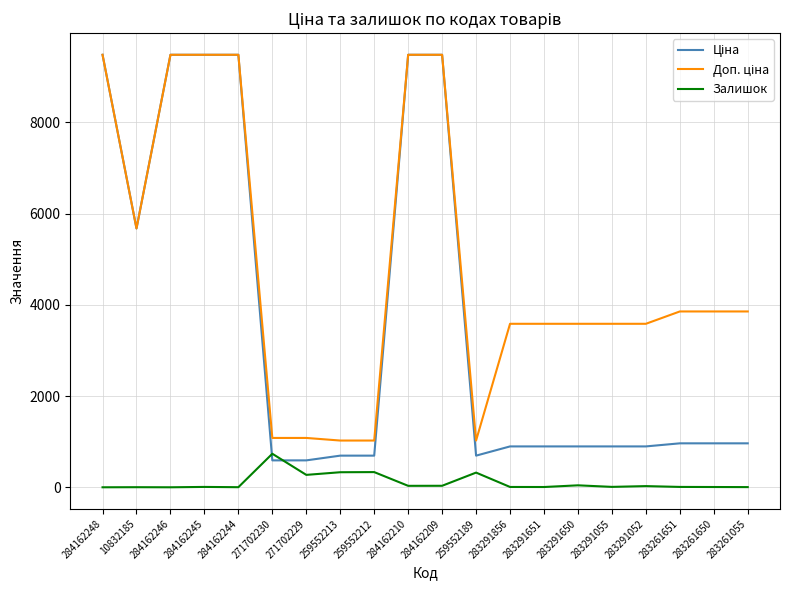

What is the maximum value for Залишок?

735.0